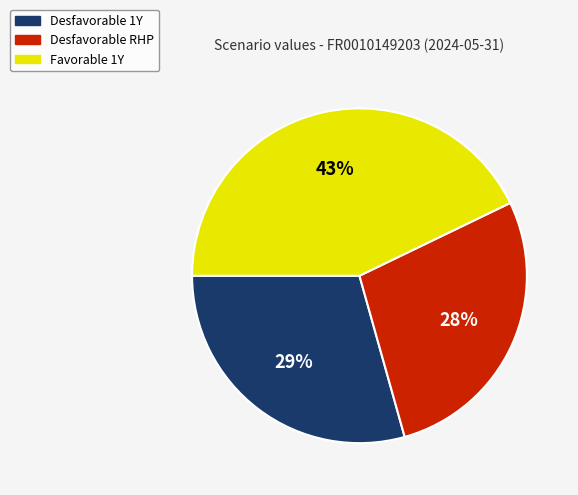

Count the number of slices in the pie.

3